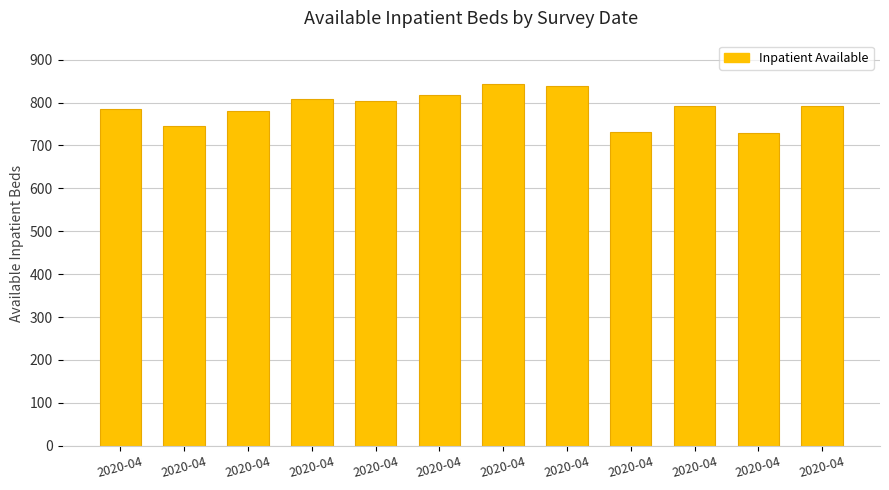

Are the bars grouped side by side (vs. stacked)?

No